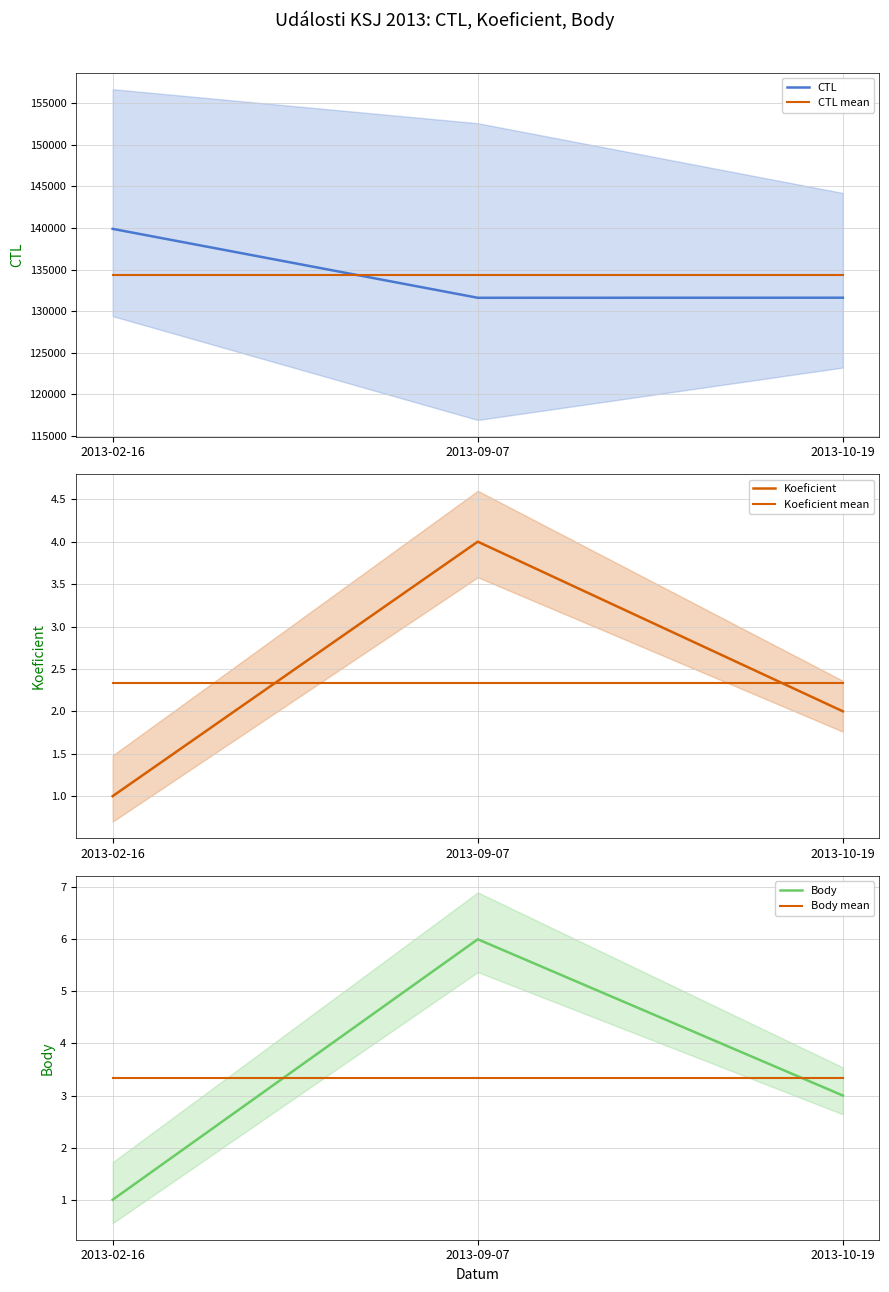

True or false: Body has a value of 3.0 at 2013-10-19.

True